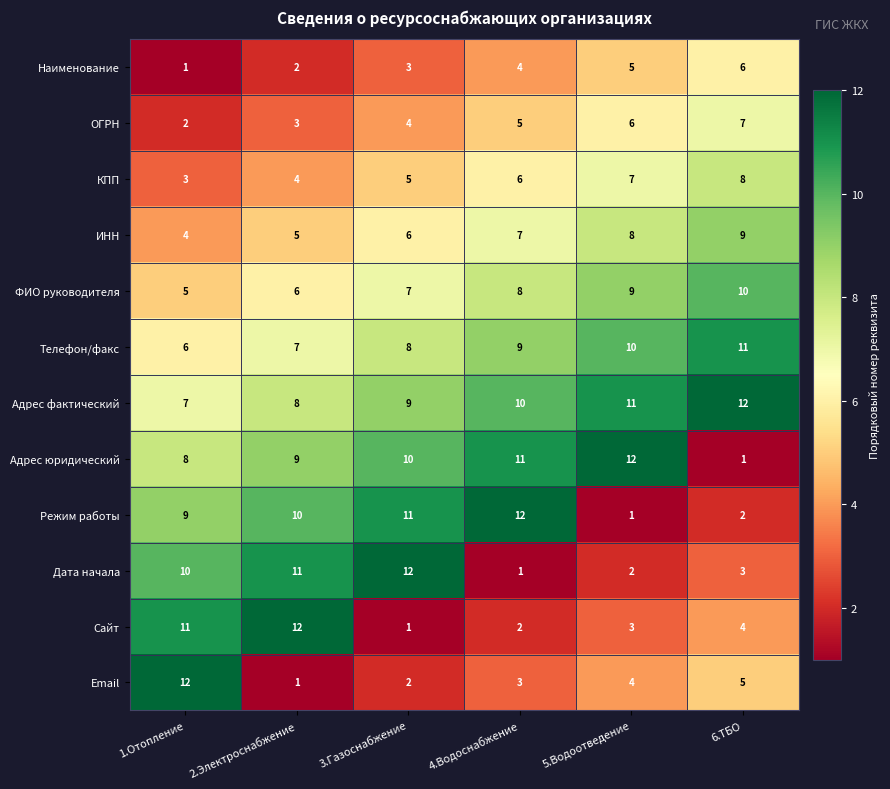

What is the lowest value of the ИНН series?

4